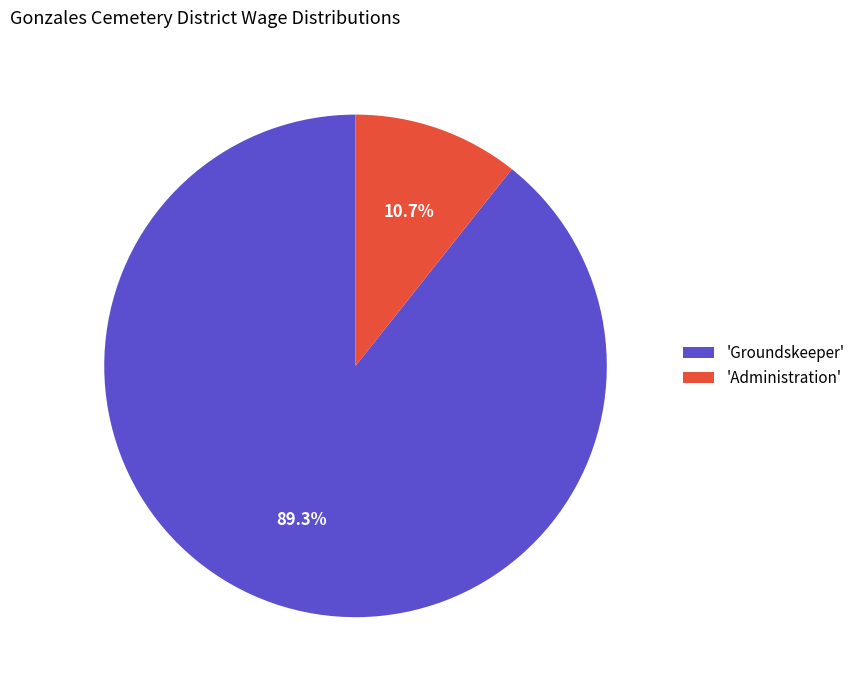

How many slices are in this pie chart?

2